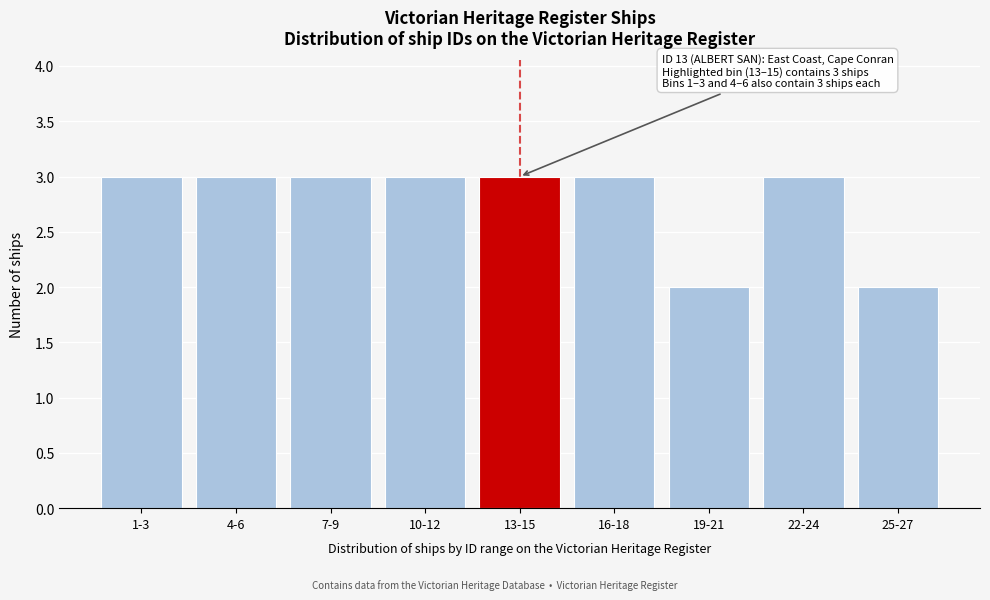

Reading right to left, transcribe all the data shown in this chart.

2	3	2	3	3	3	3	3	3